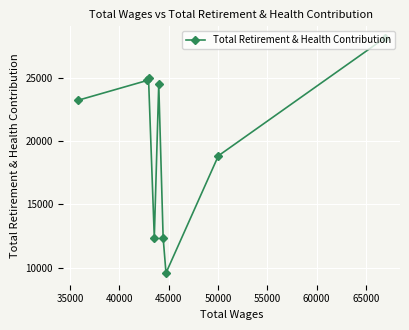

What is the sum of all values?

178935